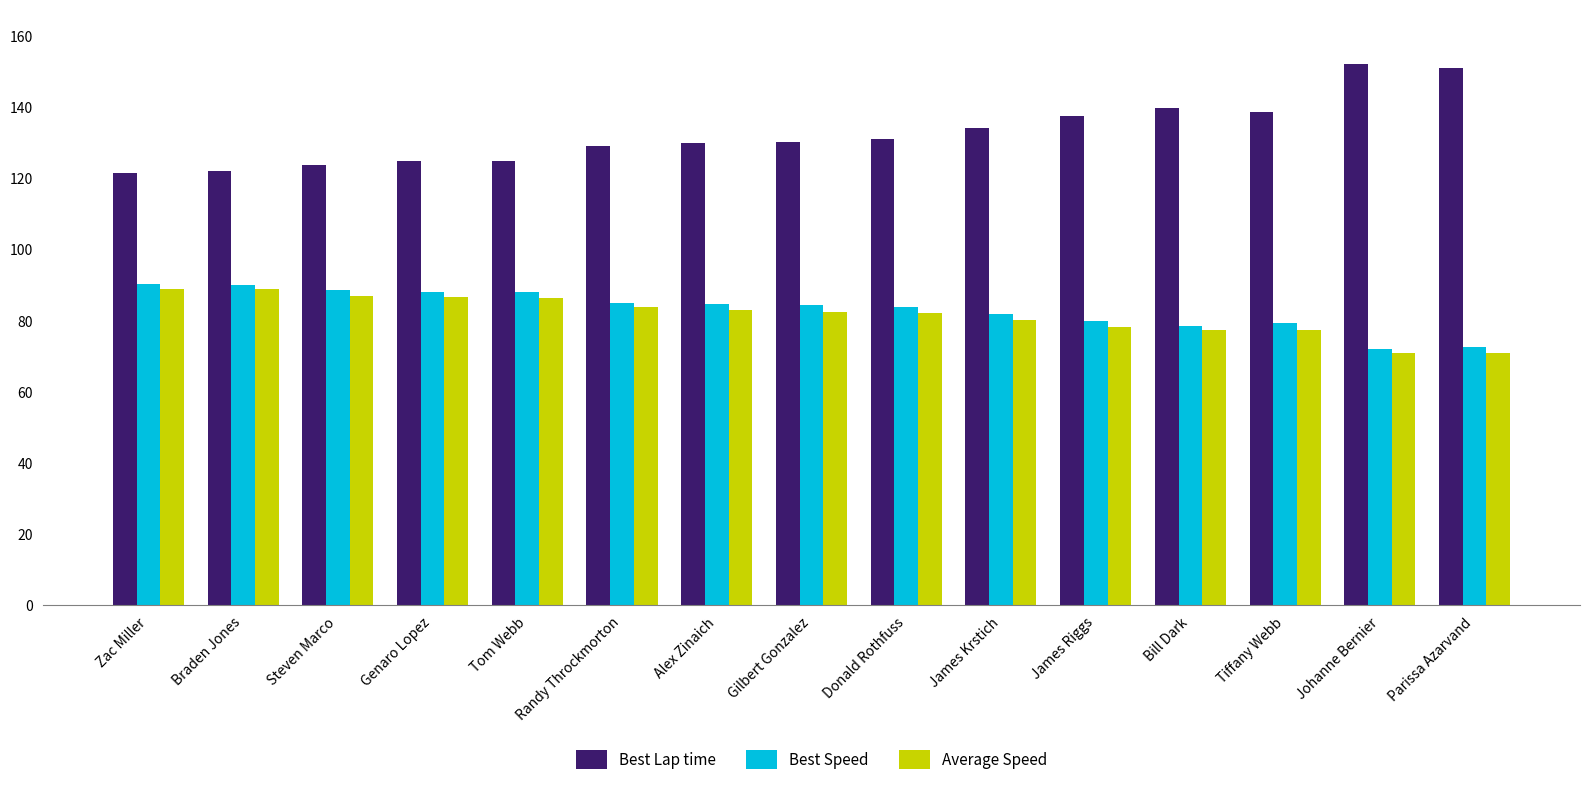

At which label does Best Speed first exceed 84?

Zac Miller